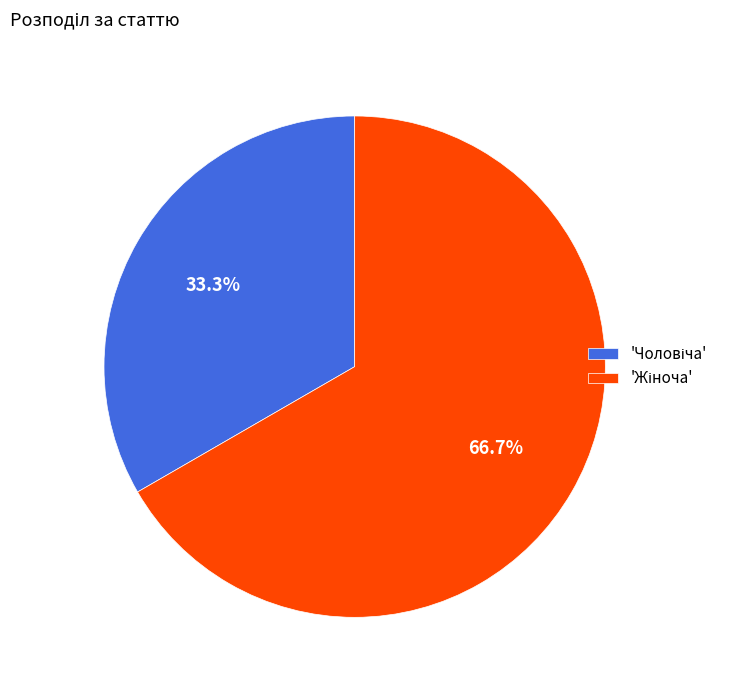

Is there a majority slice in this chart?

Yes